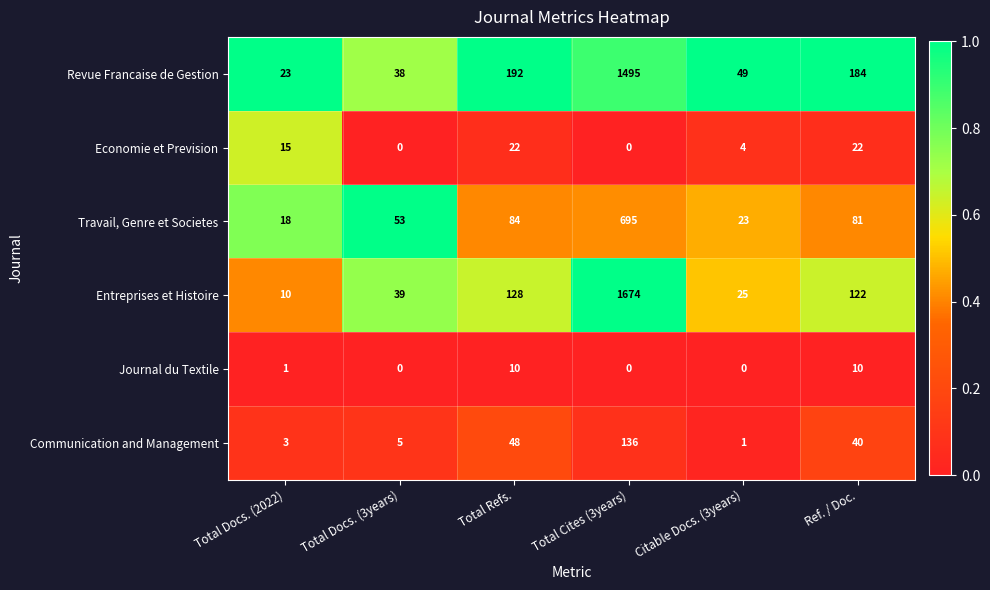

What is the sum of all Journal du Textile values?

21